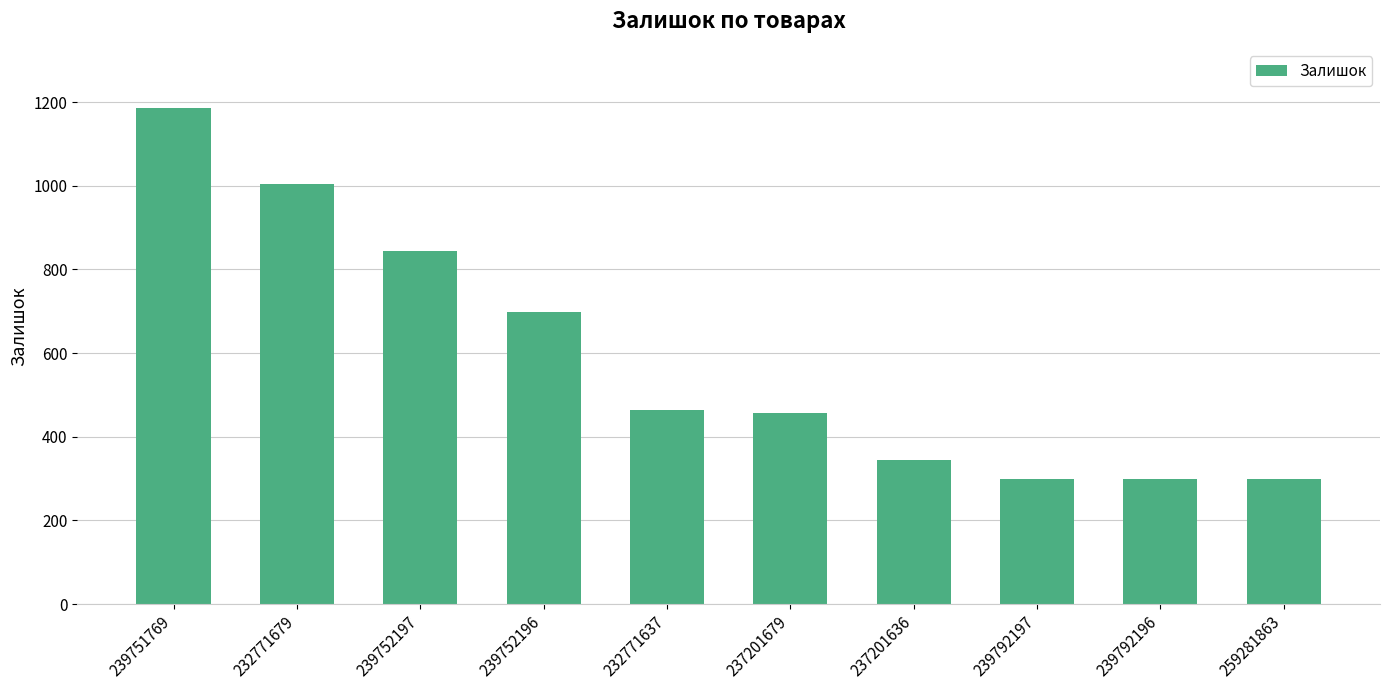

What is the label of the 9th bar from the right?

232771679